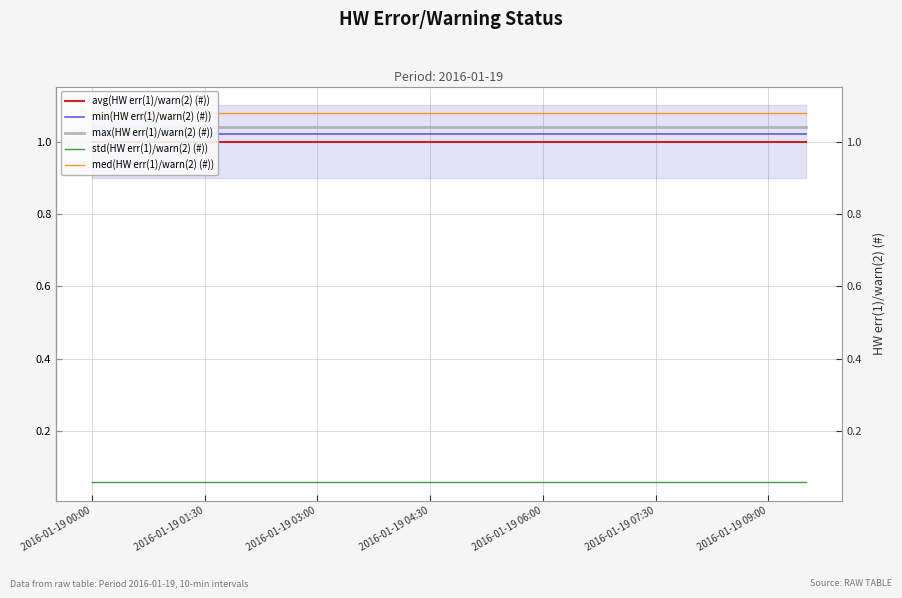

True or false: min(HW err(1)/warn(2) (#)) and avg(HW err(1)/warn(2) (#)) cross at least once.

False